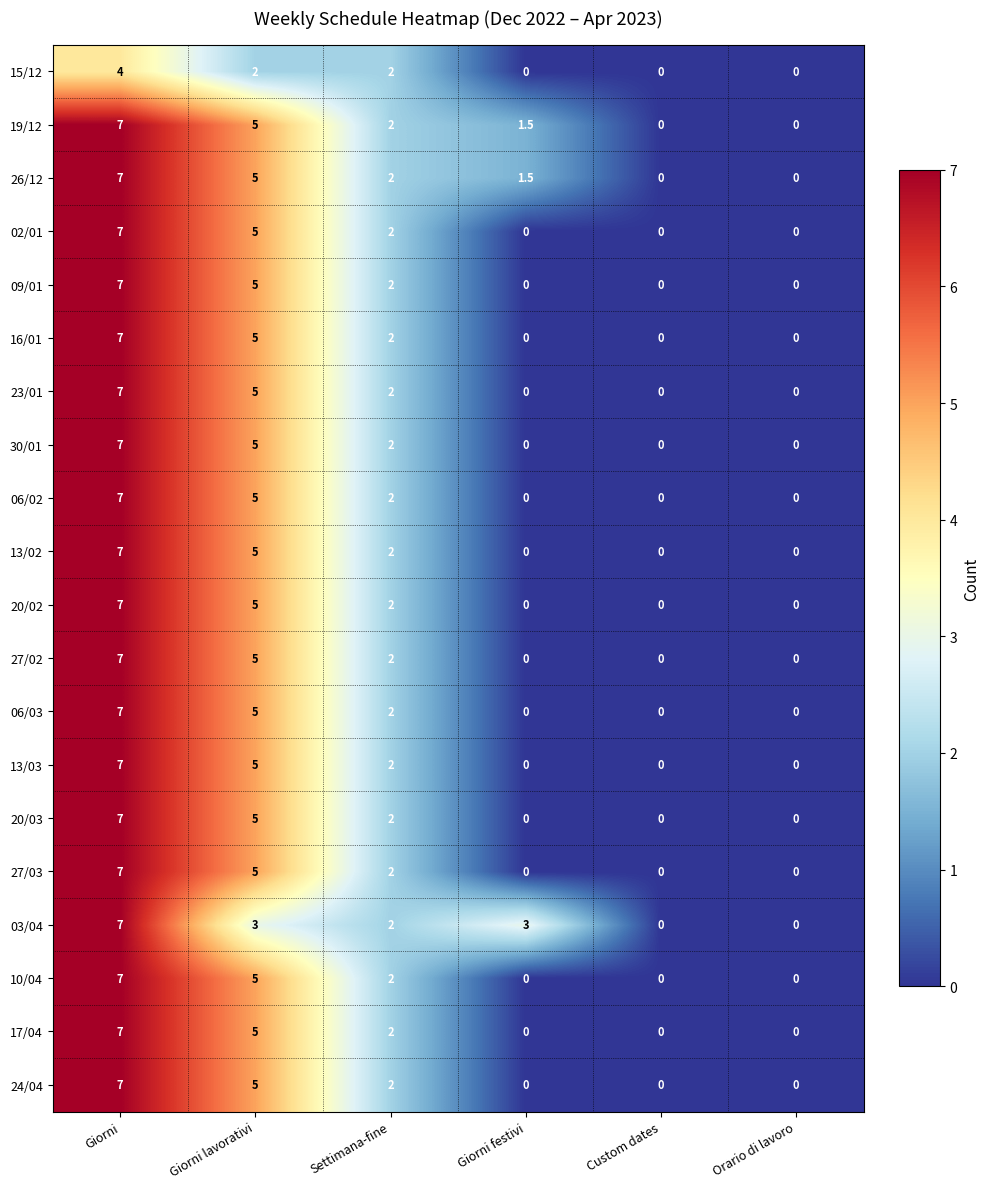

Is the value of 09/01 at Giorni greater than the value of 02/01 at Giorni lavorativi?

Yes